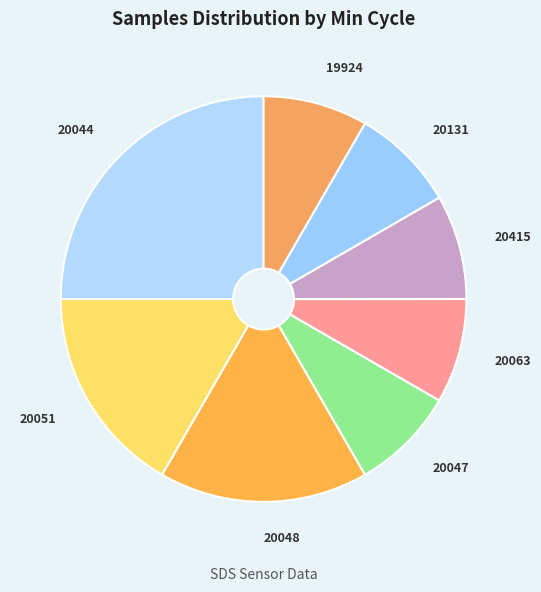

How many slices are in this pie chart?

8